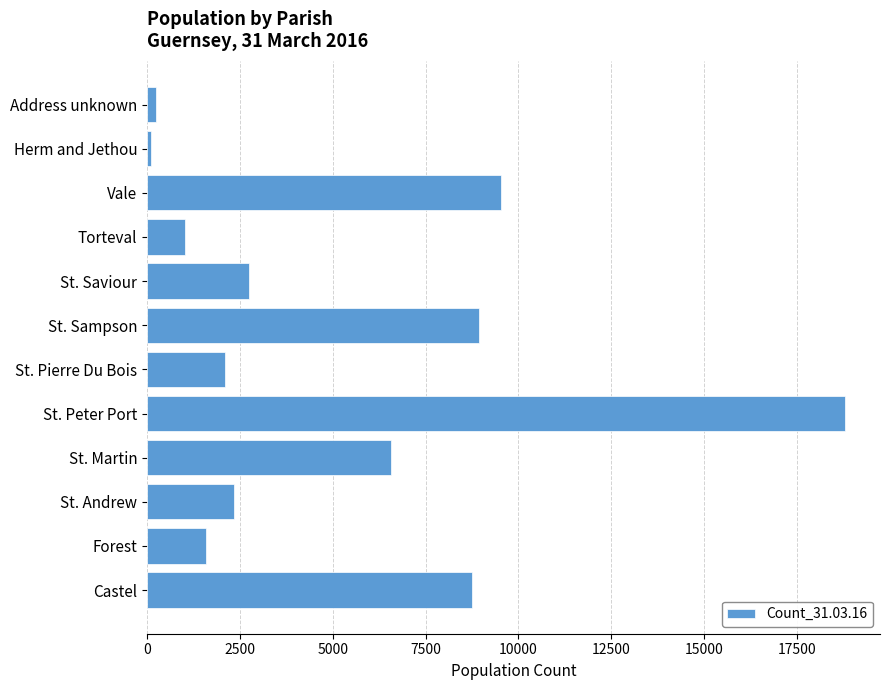

Are the bars horizontal?

Yes